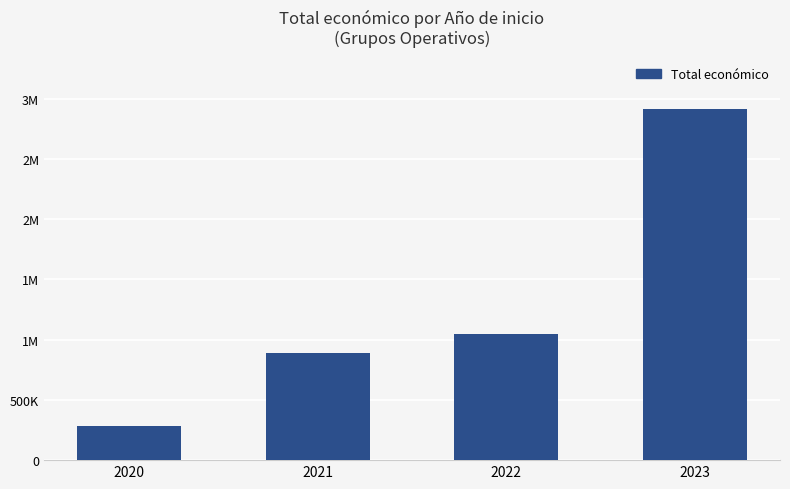

What is the minimum value shown in the chart?

284756